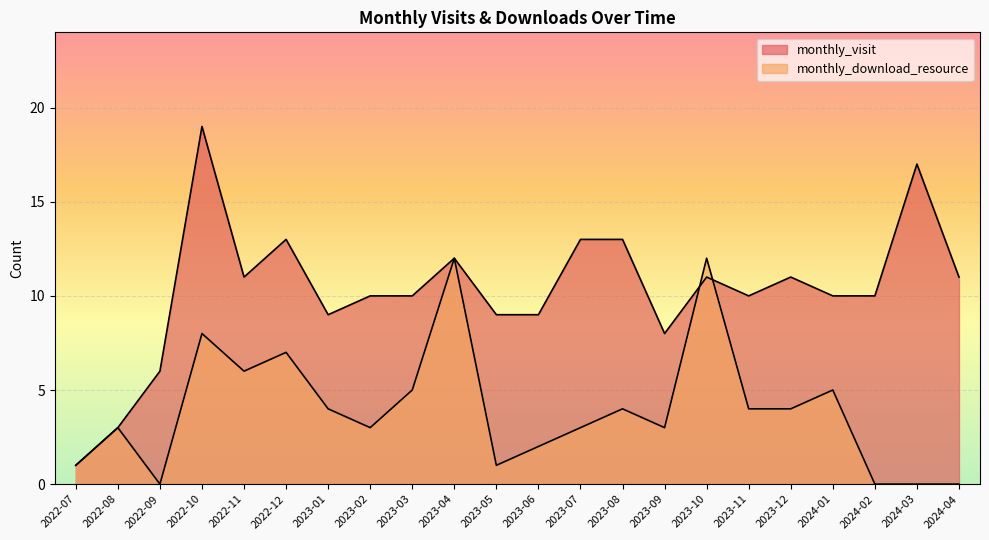

How many interior local valleys does the monthly_visit series have?

4